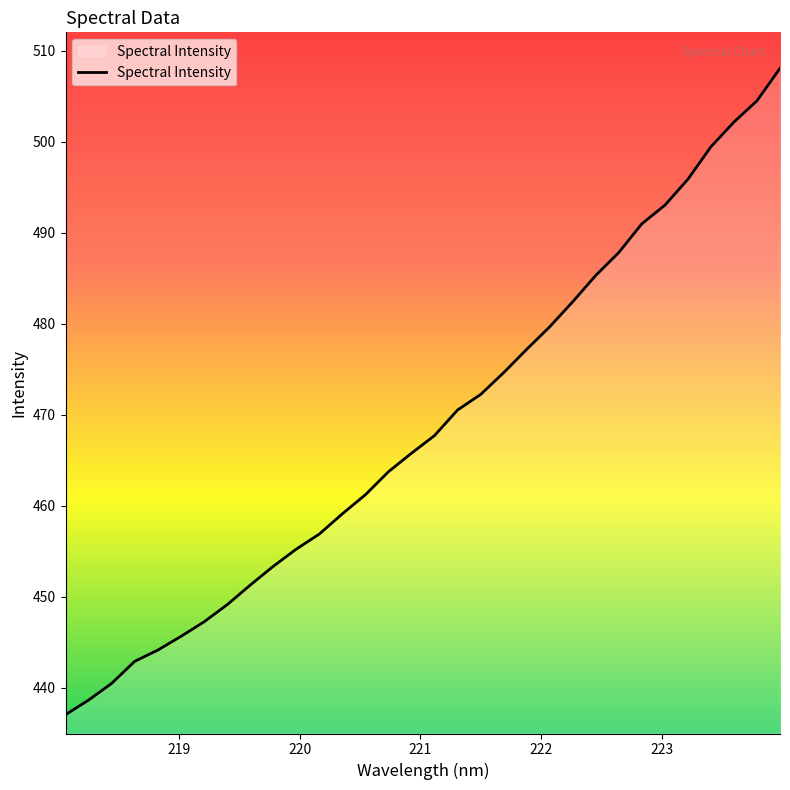

What is the difference between the maximum and minimum values?

71.0